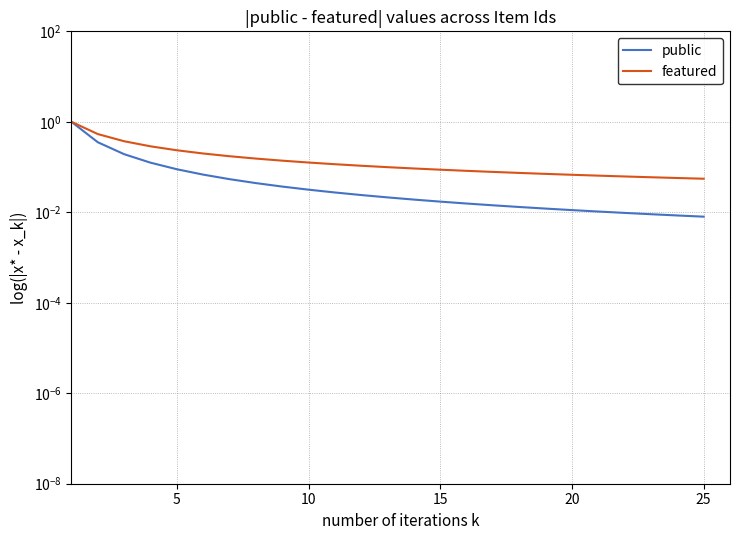

Does the chart have visible grid lines?

Yes